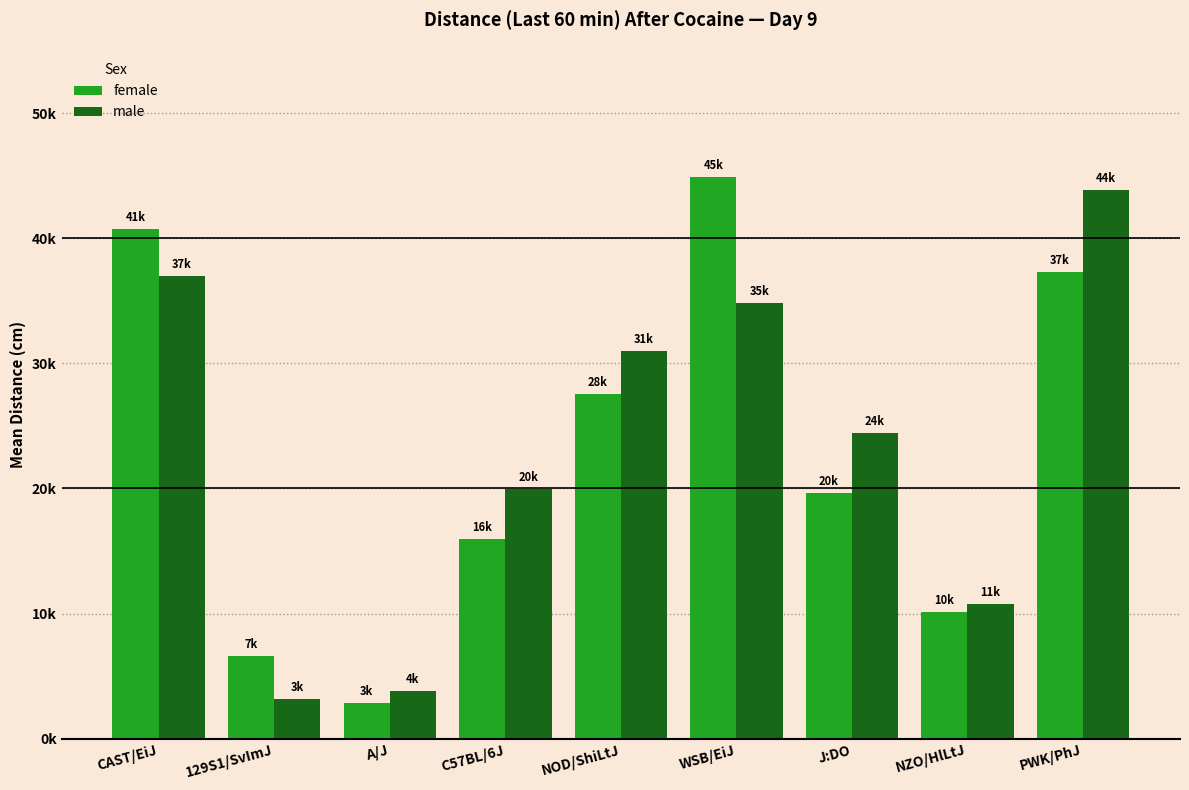

Does the chart contain stacked bars?

No